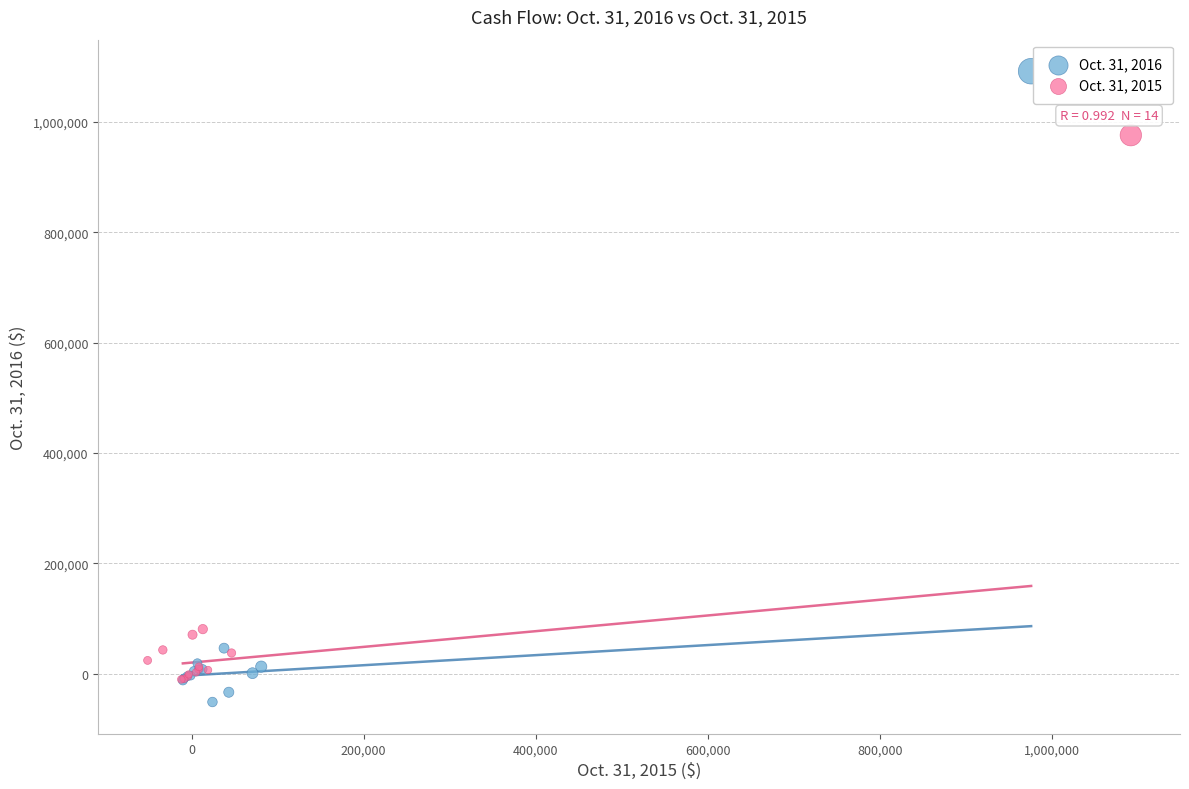

Which series has the largest Y range (max minus min)?

Oct. 31, 2016